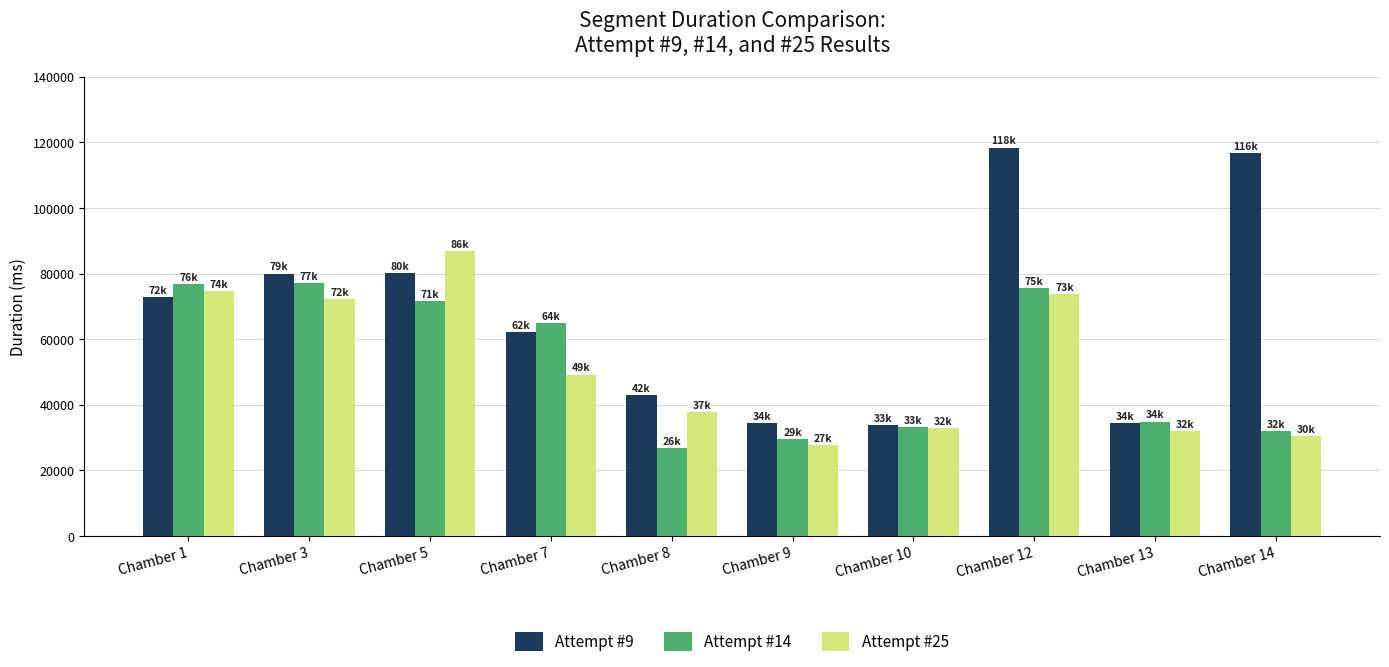

Is the value of Attempt #9 at Chamber 14 greater than the value of Attempt #14 at Chamber 12?

Yes